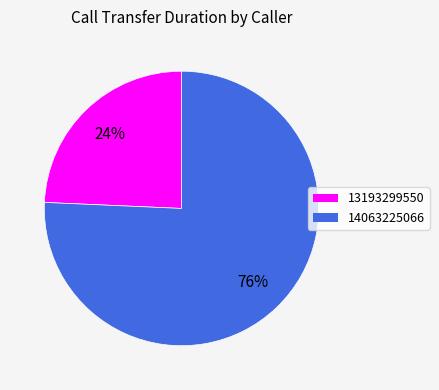

What is the largest slice in the pie chart?

14063225066